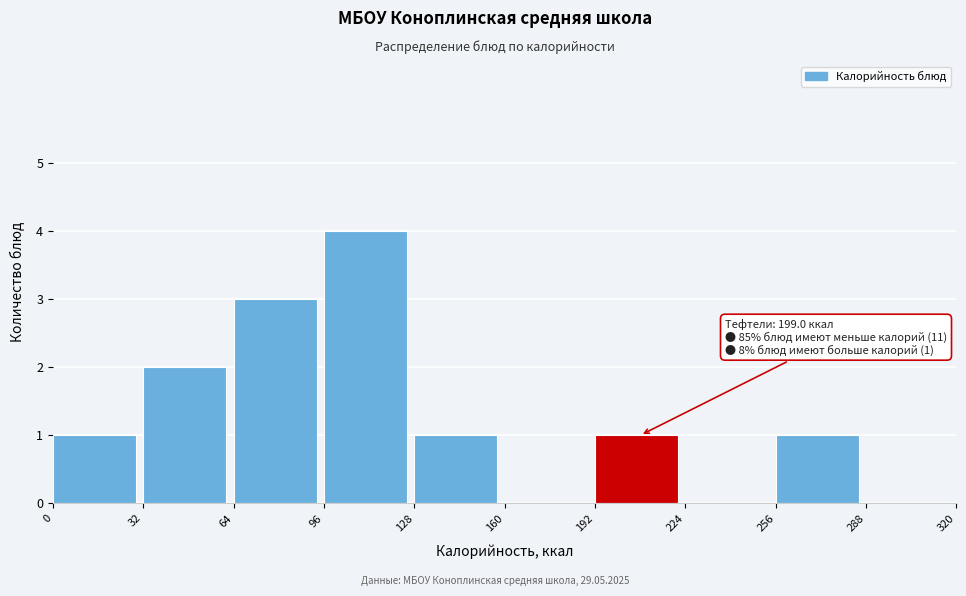

Over which range of the x-axis is the bar tallest?

96 to 128